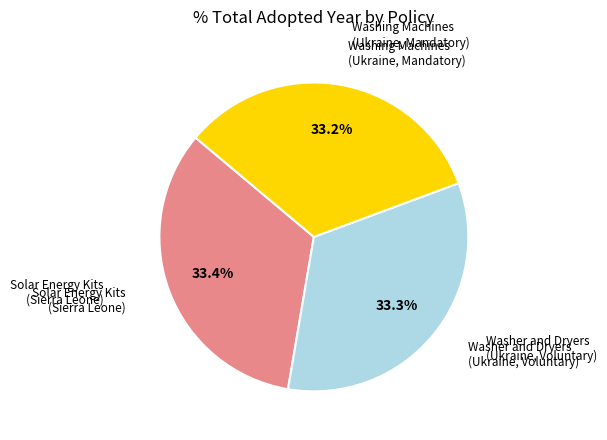

Is there a majority slice in this chart?

No